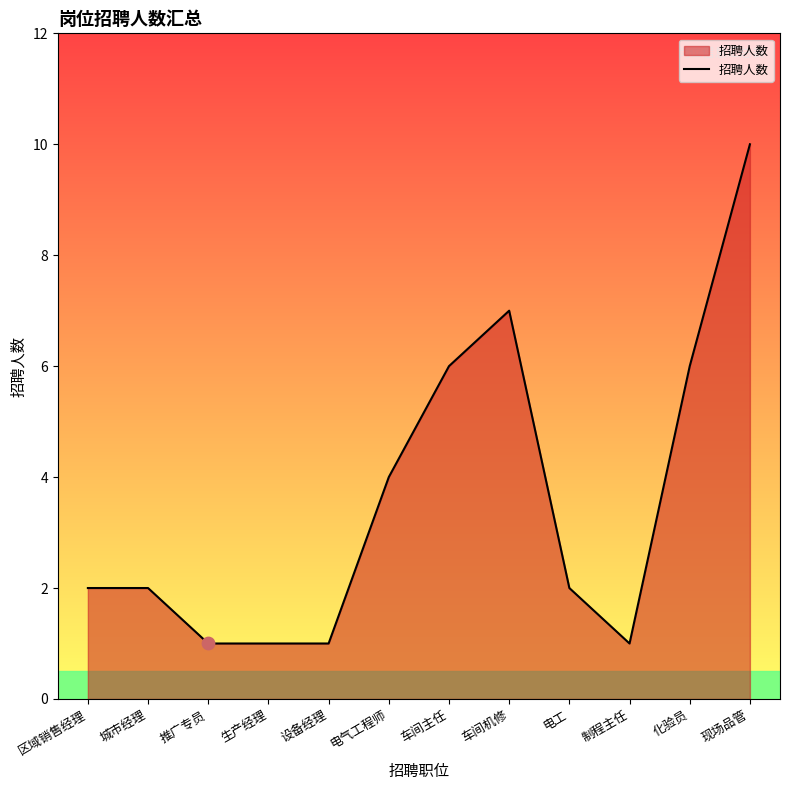

Which has a higher value, 推广专员 or 区域销售经理?

区域销售经理